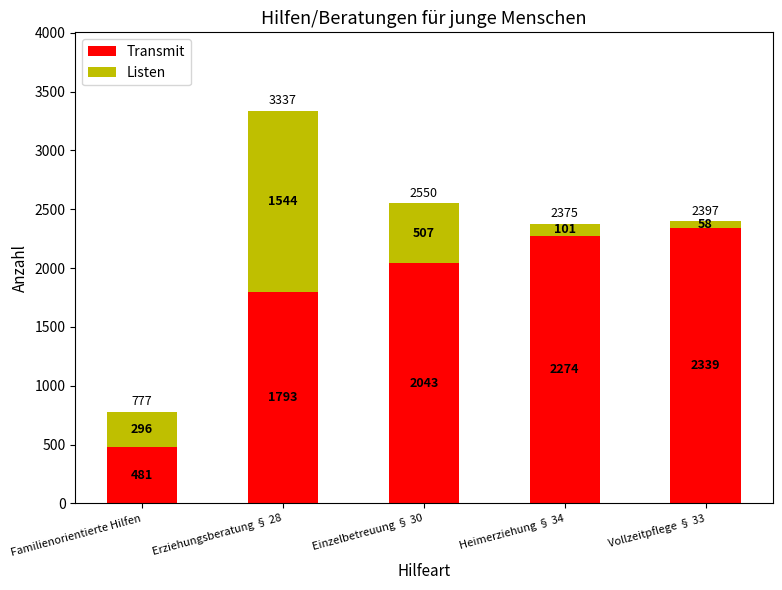

List the labels in order of Transmit value, largest first.

Vollzeitpflege § 33, Heimerziehung § 34, Einzelbetreuung § 30, Erziehungsberatung § 28, Familienorientierte Hilfen